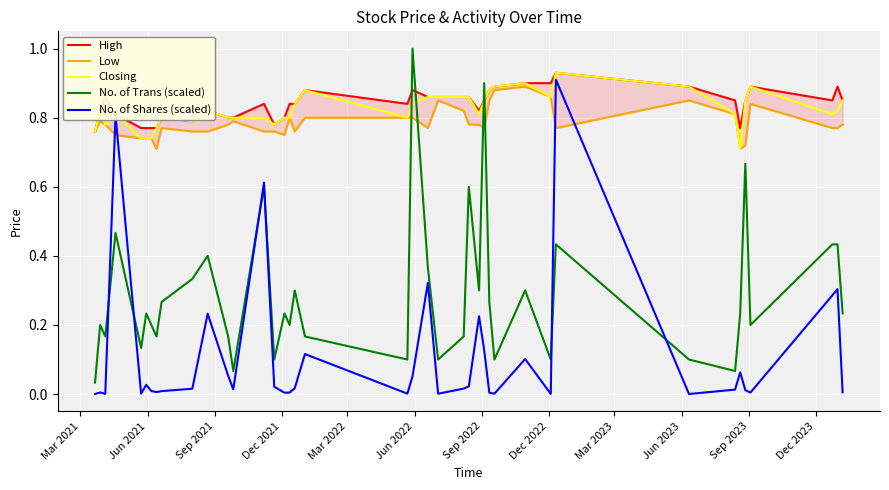

How many intersections are there between No. of Trans (scaled) and Low?

4